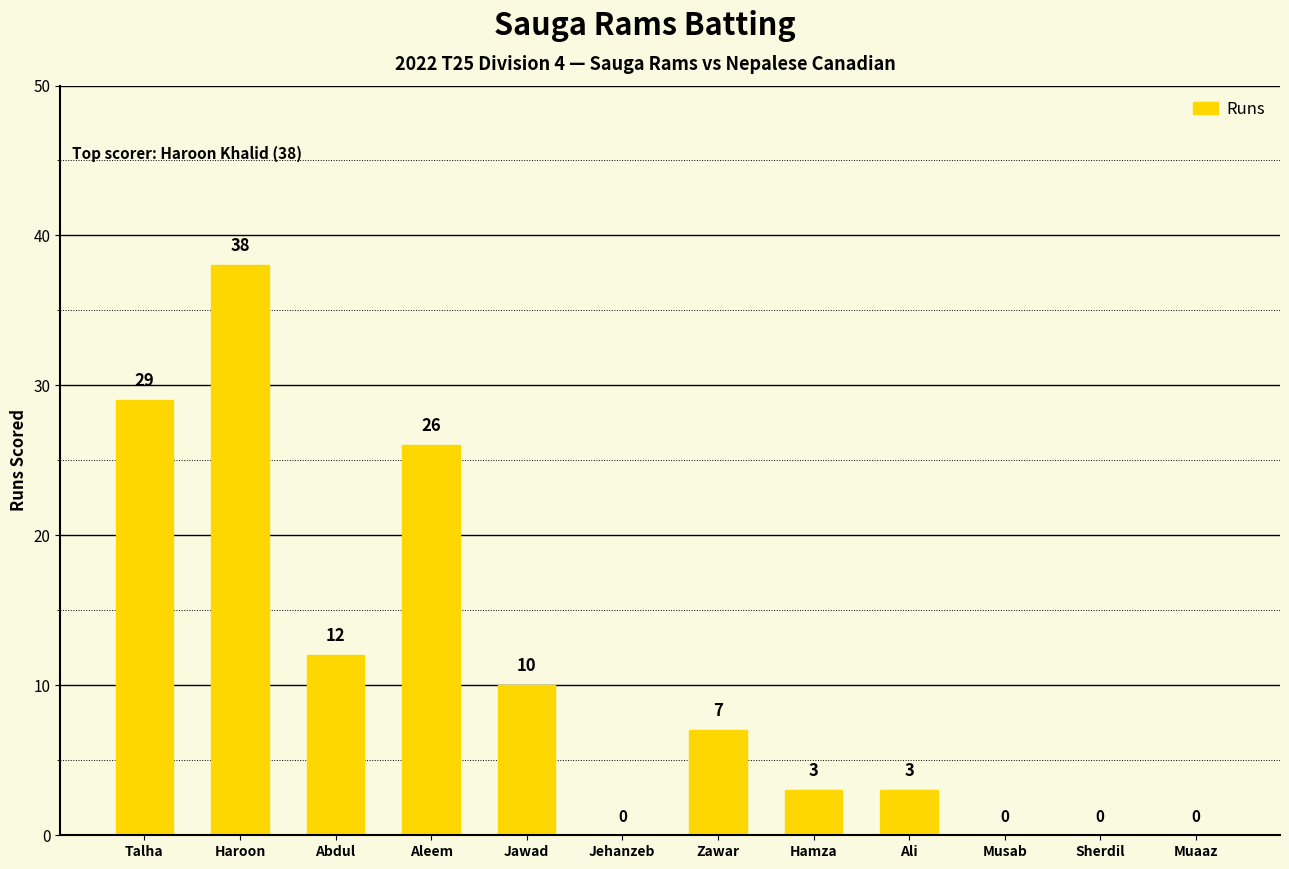

True or false: the data shows -22 at Jehanzeb.

False